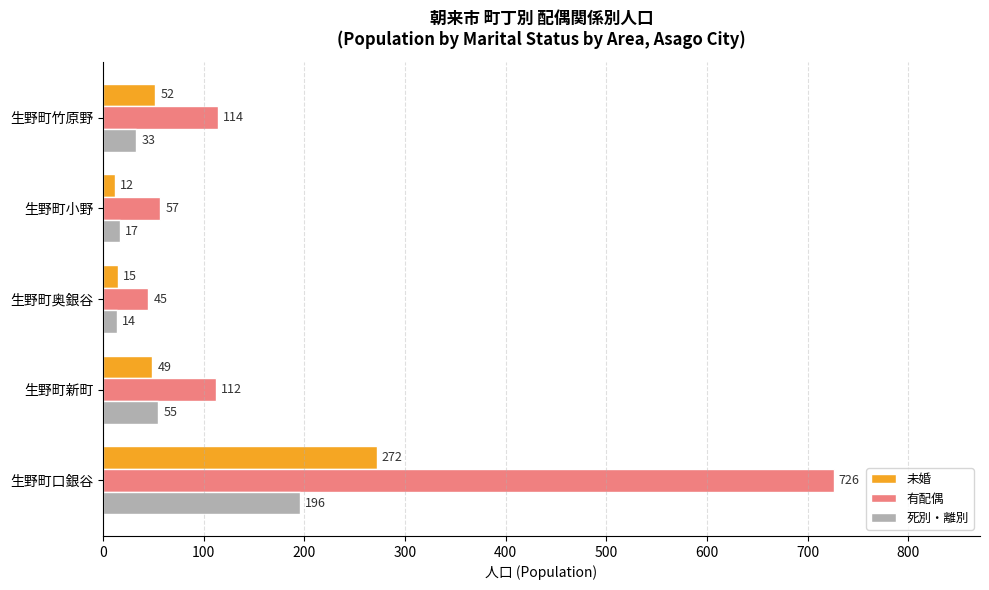

What is the total value across all series at 生野町小野?

86